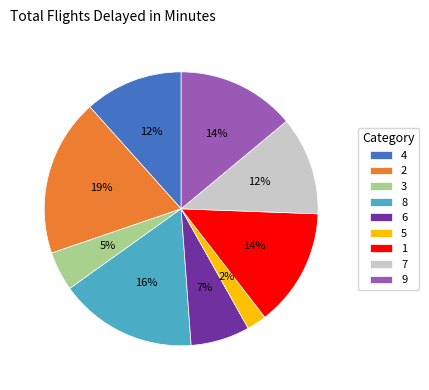

Which has a higher value, 8 or 3?

8